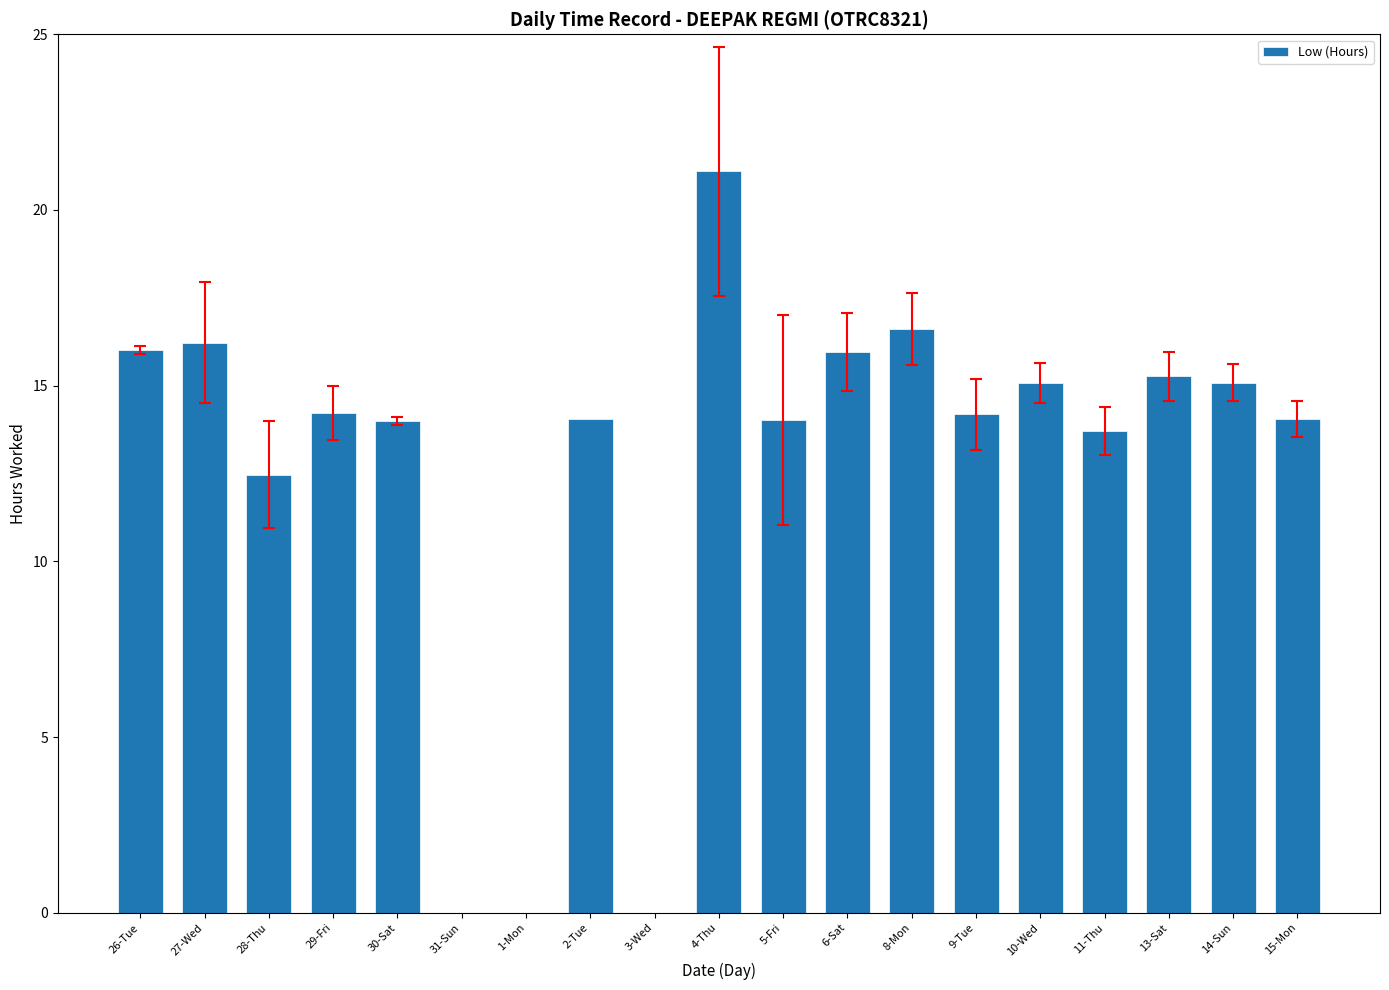

What is the change in value from 27-Wed to 3-Wed?

-16.2